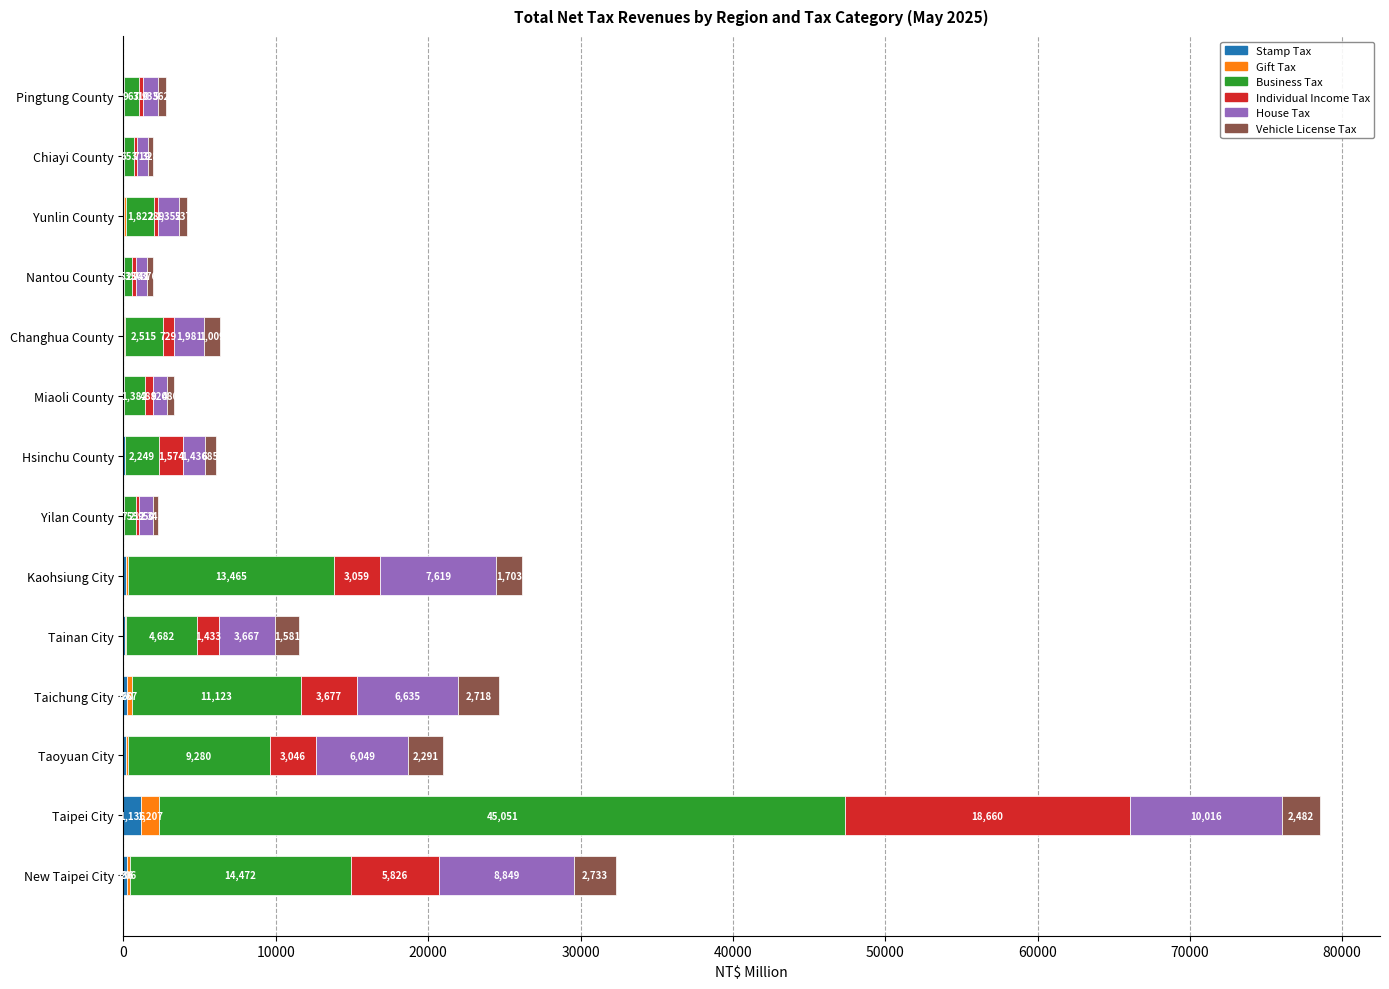

What is the total value across all series at Yunlin County?

4186